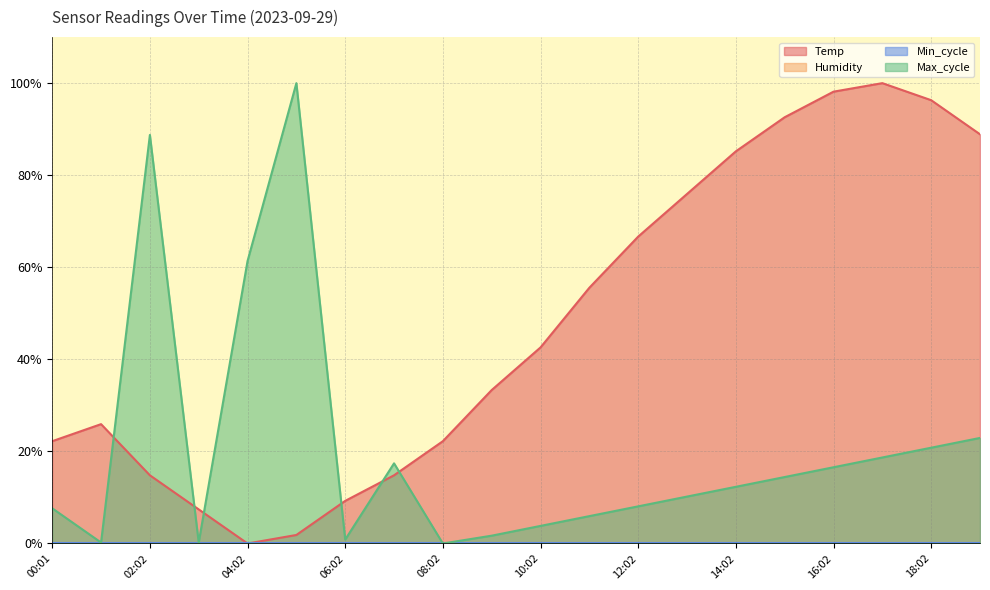

What is the label of the 3rd point from the left?

02:02